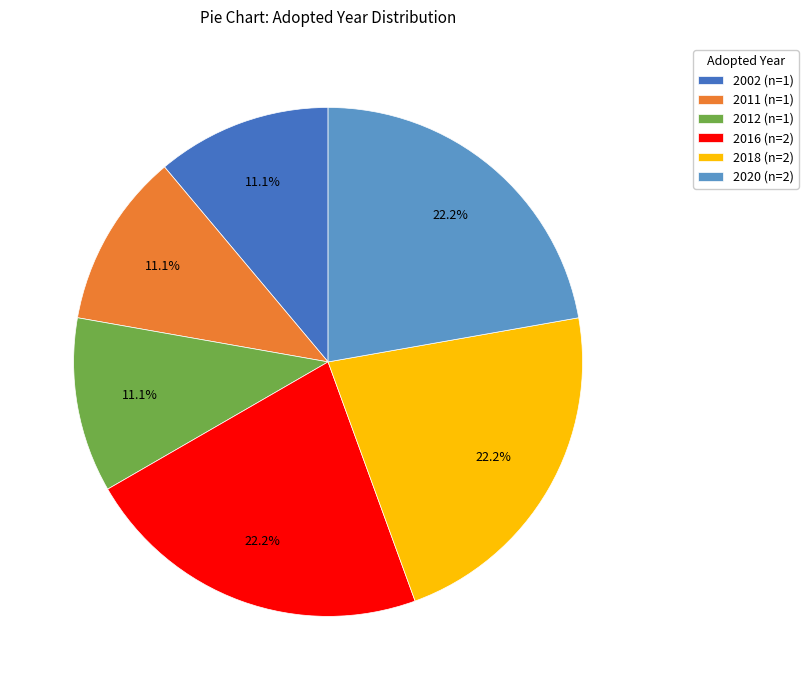

Is there any slice that represents more than half of the pie?

No